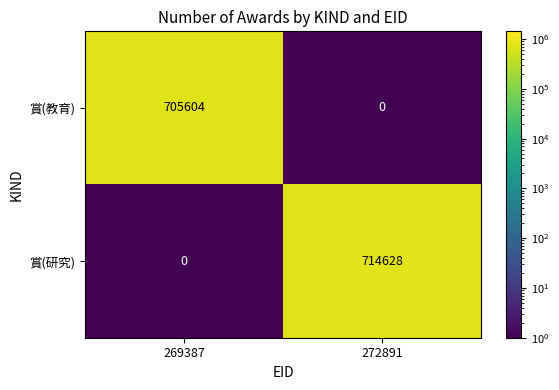

At 269387, list the series in order from largest to smallest.

賞(教育), 賞(研究)